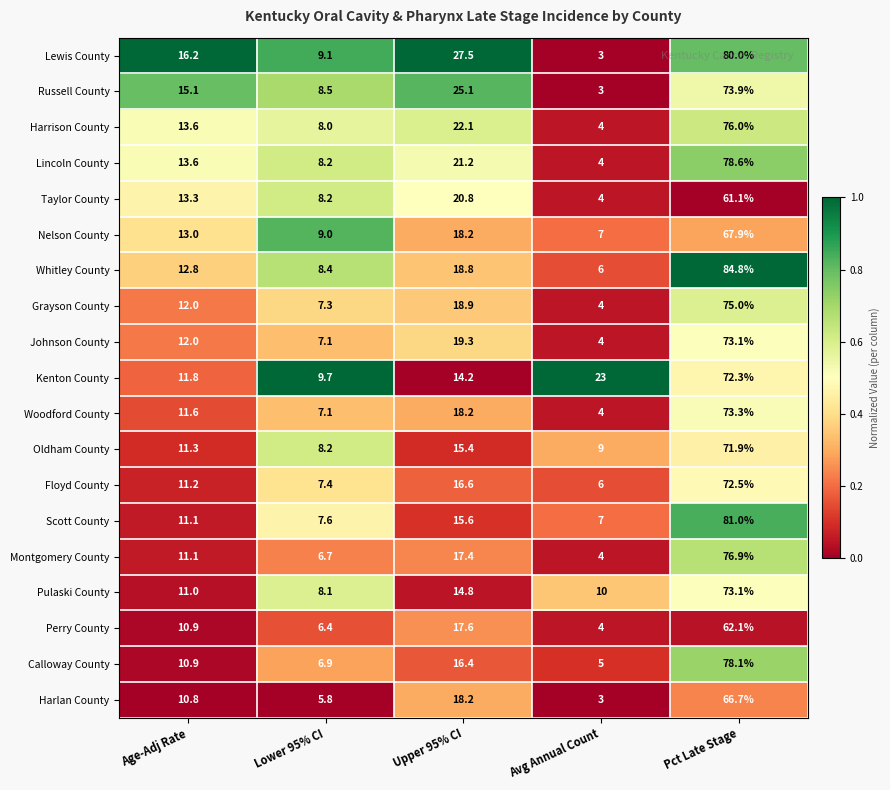

Where does the Harlan County series first go above 10?

Age-Adj Rate